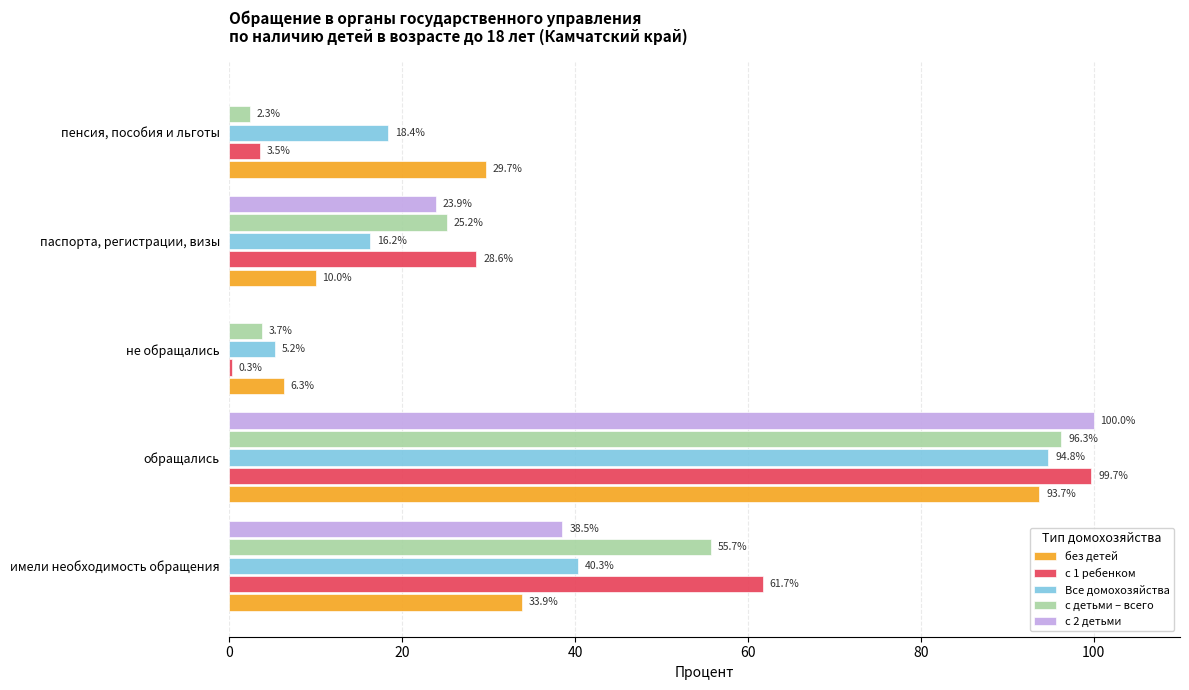

What are all the series names shown in the legend?

без детей, с 1 ребенком, Все домохозяйства, с детьми – всего, с 2 детьми